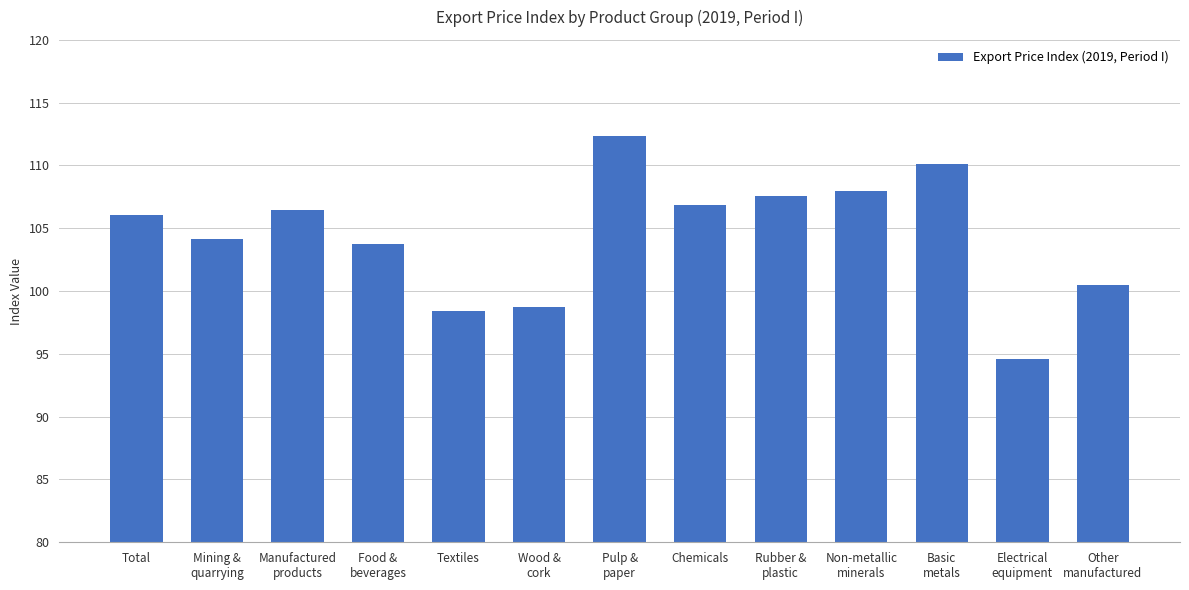

Where is the data nearest to the value 103?

Food &
beverages